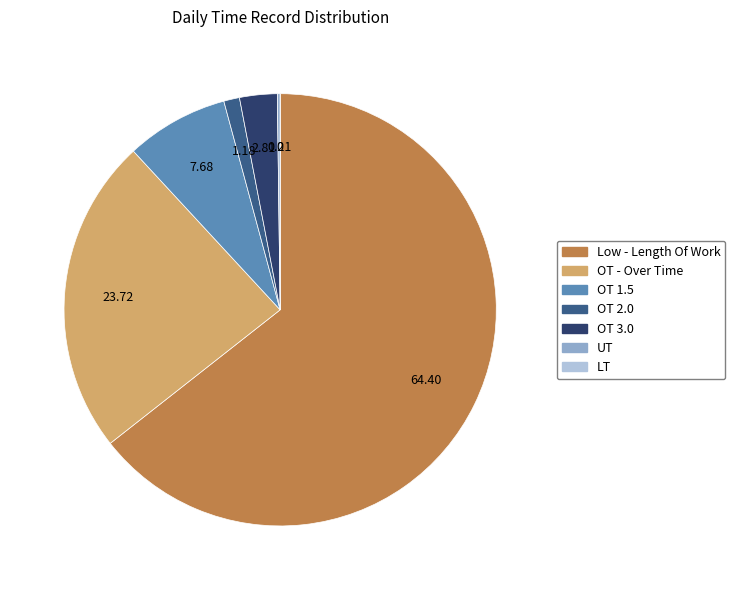

Which slice represents more than half of the pie?

Low - Length Of Work